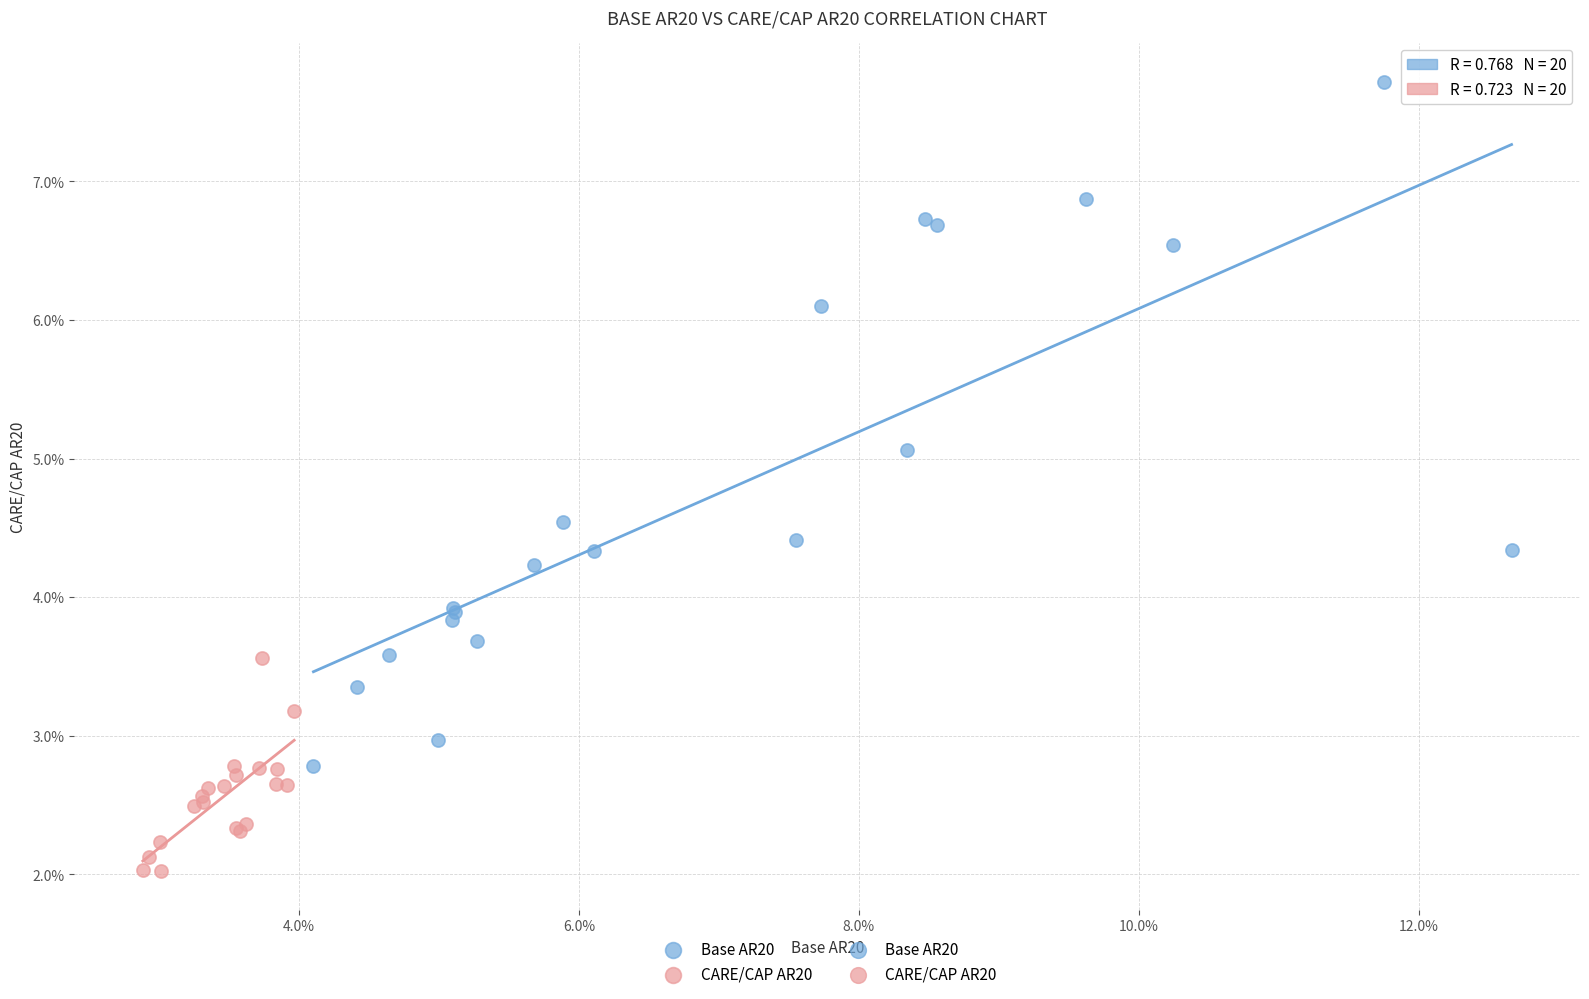

Which series reaches the minimum Y coordinate?

CARE/CAP AR20